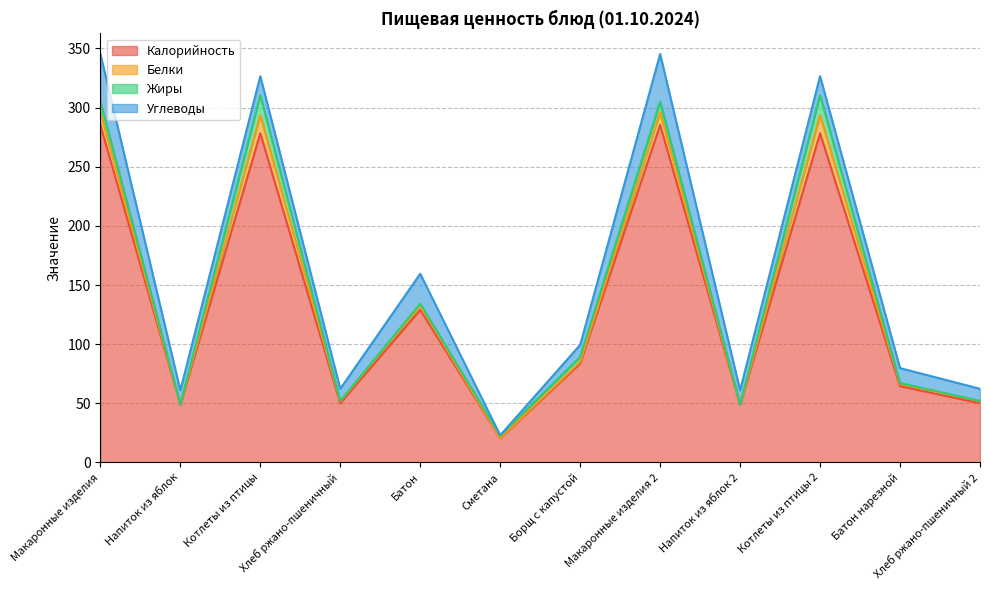

What is the difference between the second highest and second lowest values in the Белки series?

15.2